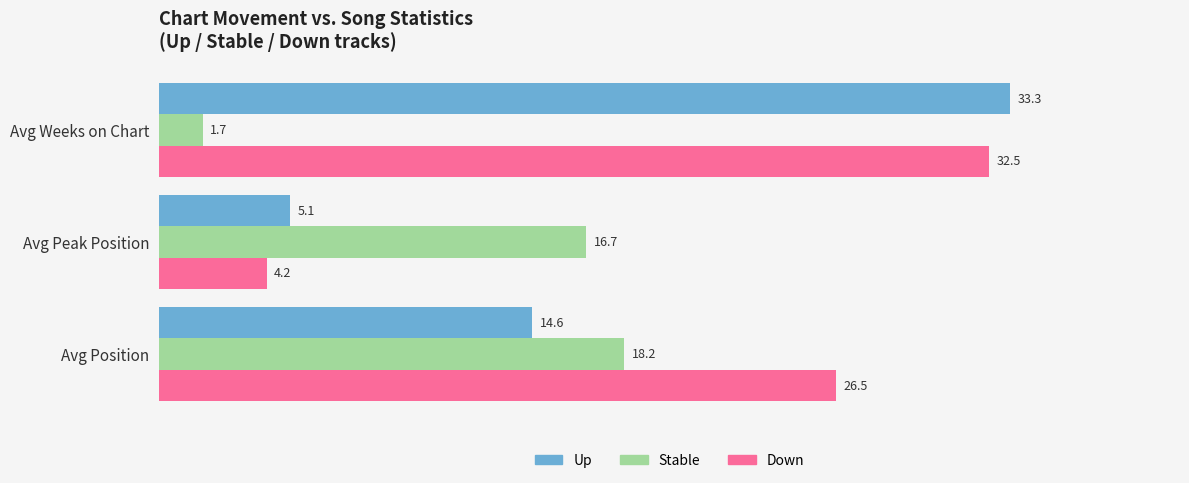

At which label is Down closest to 18?

Avg Position